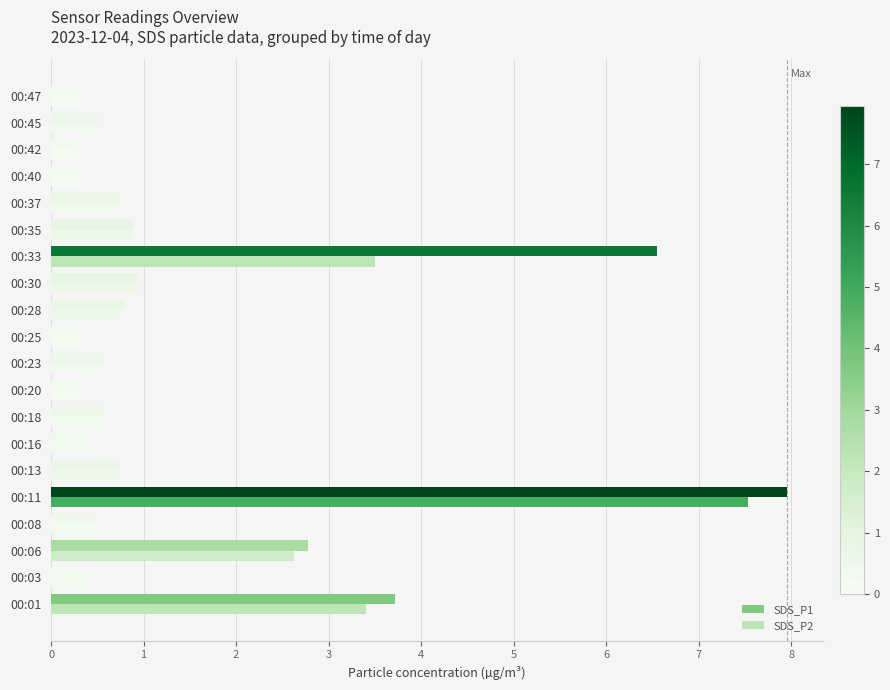

Reading left to right, what are all the values shown in this chart?

SDS_P1: 0=3.7	1=0.4	2=2.8	3=0.5	4=8.0	5=0.7	6=0.4	7=0.6	8=0.3	9=0.6	10=0.3	11=0.8	12=0.9	13=6.5	14=0.9	15=0.8	16=0.3	17=0.3	18=0.5	19=0.3
SDS_P2: 0=3.4	1=0.4	2=2.6	3=0.5	4=7.5	5=0.7	6=0.4	7=0.6	8=0.3	9=0.6	10=0.3	11=0.8	12=0.9	13=3.5	14=0.9	15=0.7	16=0.3	17=0.3	18=0.5	19=0.3